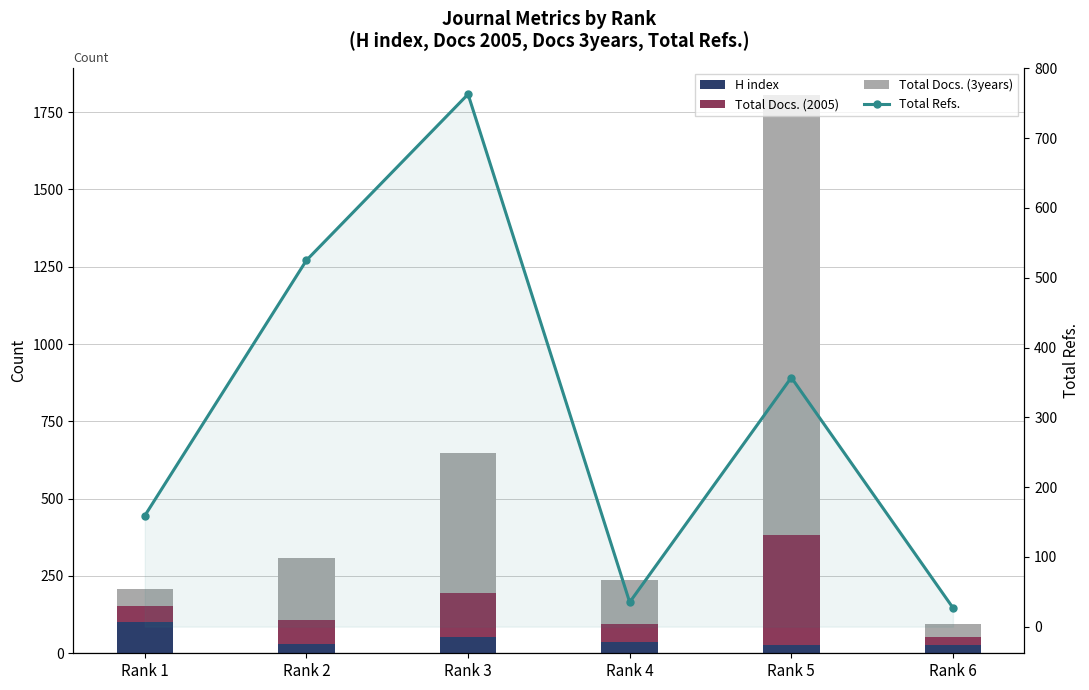

Reading left to right, what are all the values shown in this chart?

H index: 102	29	54	35	26	28
Total Docs. (2005): 51	79	142	60	358	25
Total Docs. (3years): 55	201	452	141	1420	43
Total Refs.: 159	525	763	35	357	27